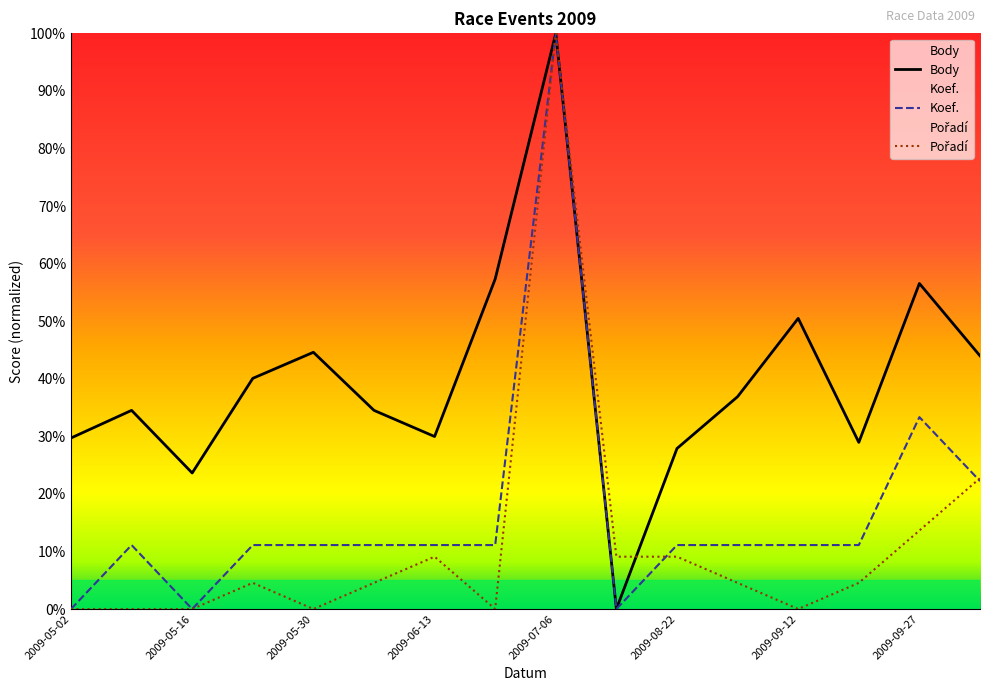

Rank the series by their maximum value, from lowest to highest.

Body, Koef., Pořadí